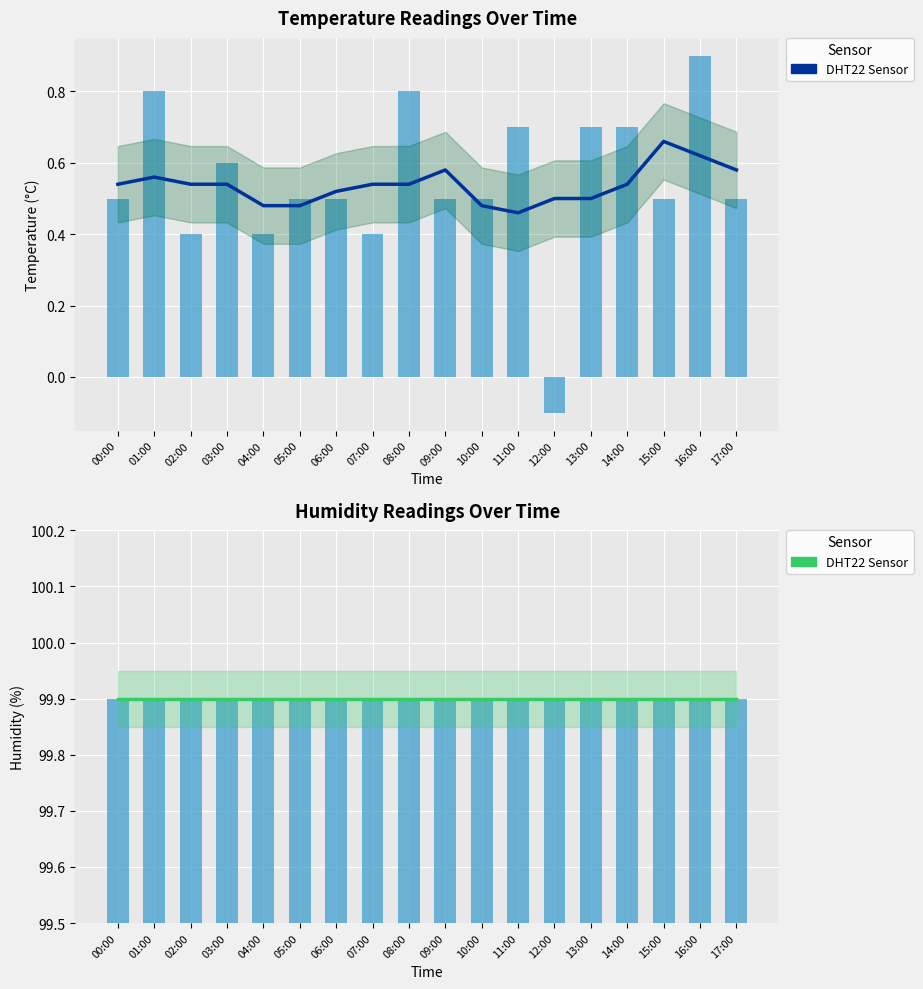

Is it true that temperature equals 0.3 at 11:00?

False